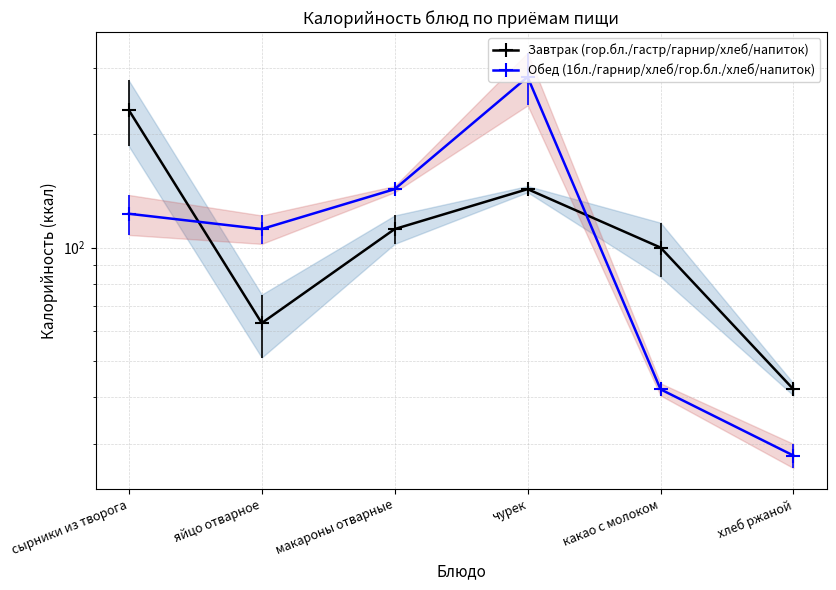

Where does the Завтрак (гор.бл./гастр/гарнир/хлеб/напиток) series first go above 112?

сырники из творога